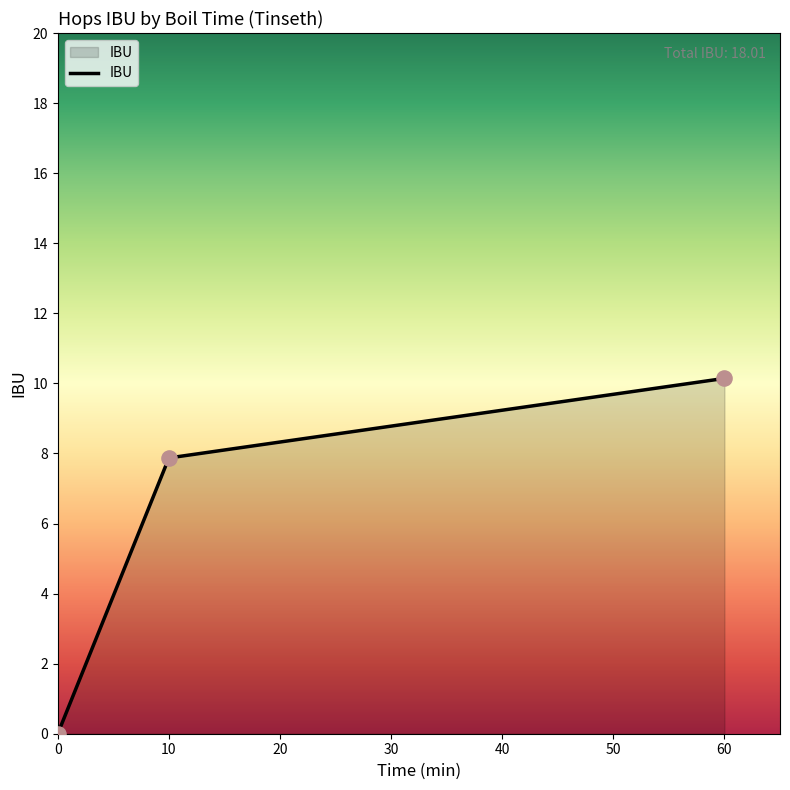

What is the change in value from 60 to 10?

-2.3